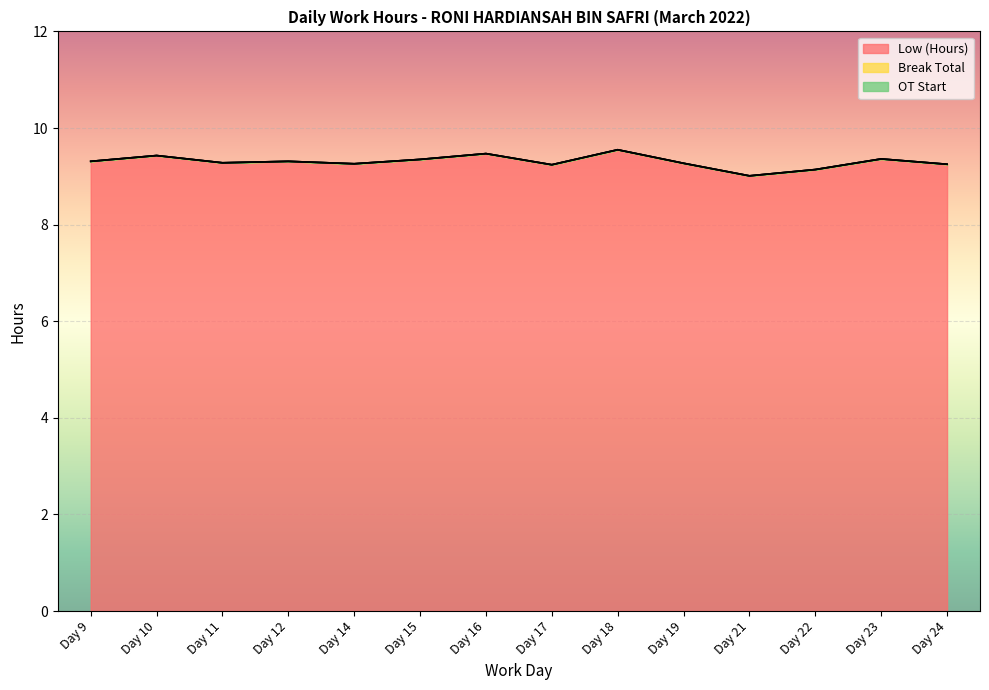

True or false: Break Total has more than 2 points higher than both neighbors.

False